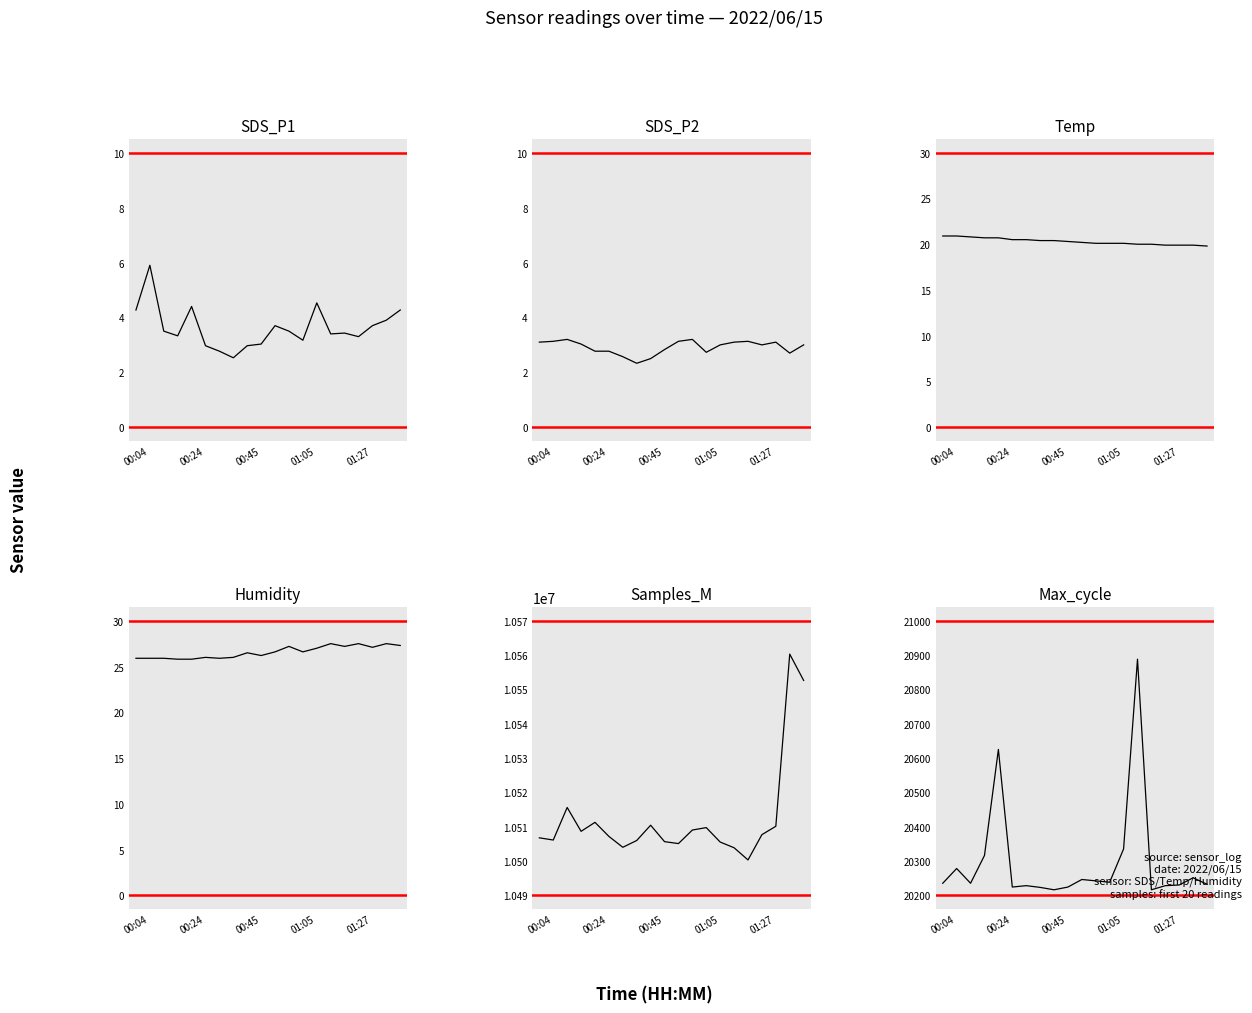

At which label does Samples_M reach its peak?

18